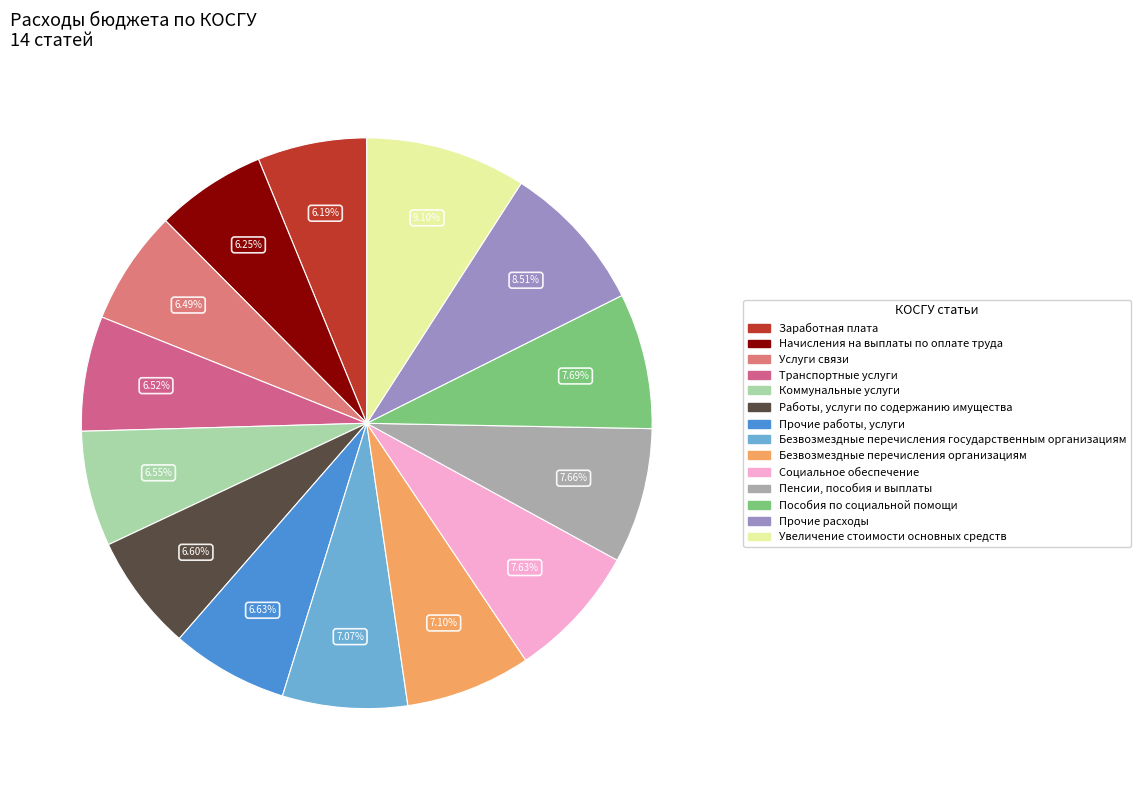

What portion of the pie excludes Увеличение стоимости основных средств?

90.9%